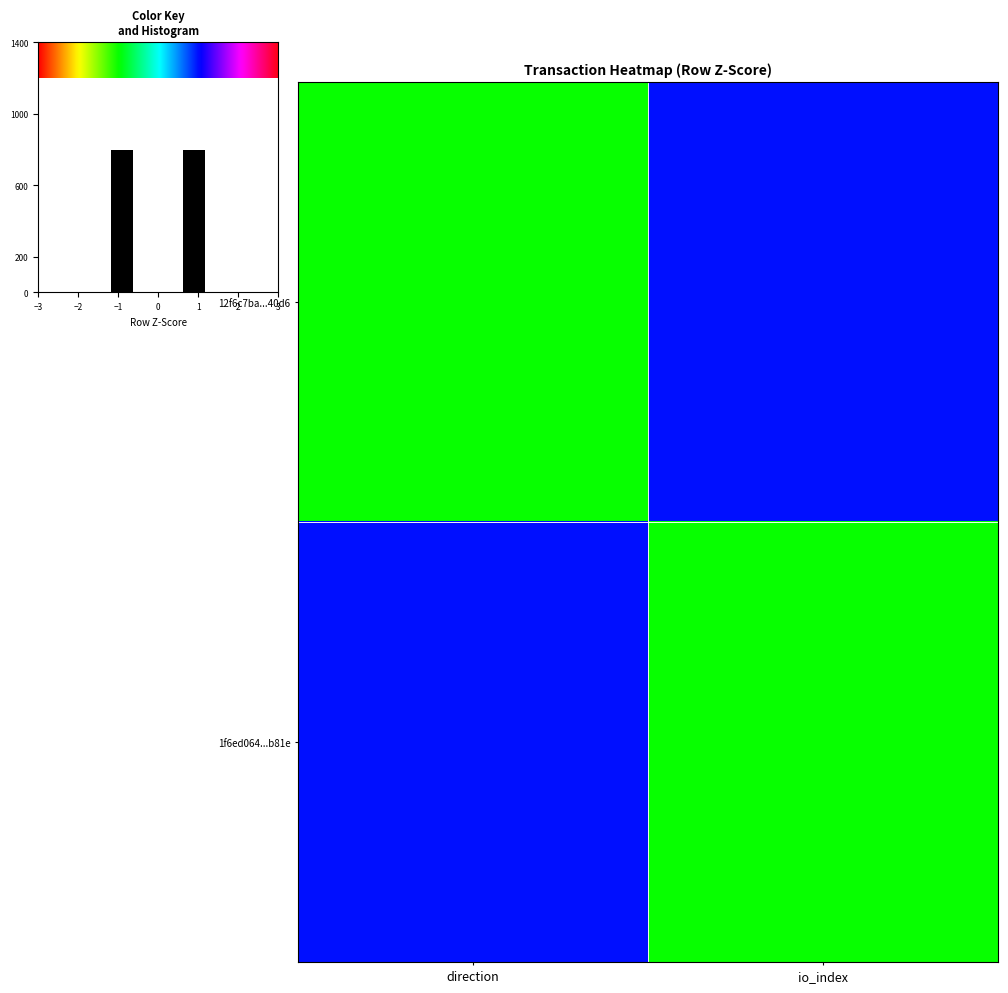

How many distinct data groups are displayed?

2